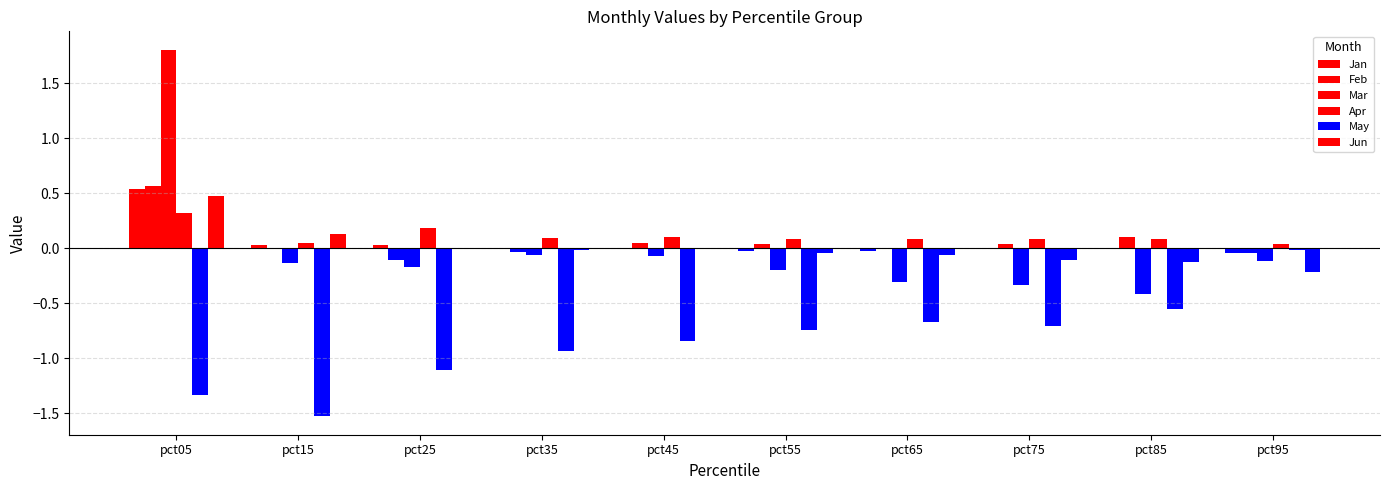

List the labels in order of May value, largest first.

pct95, pct85, pct65, pct75, pct55, pct45, pct35, pct25, pct05, pct15